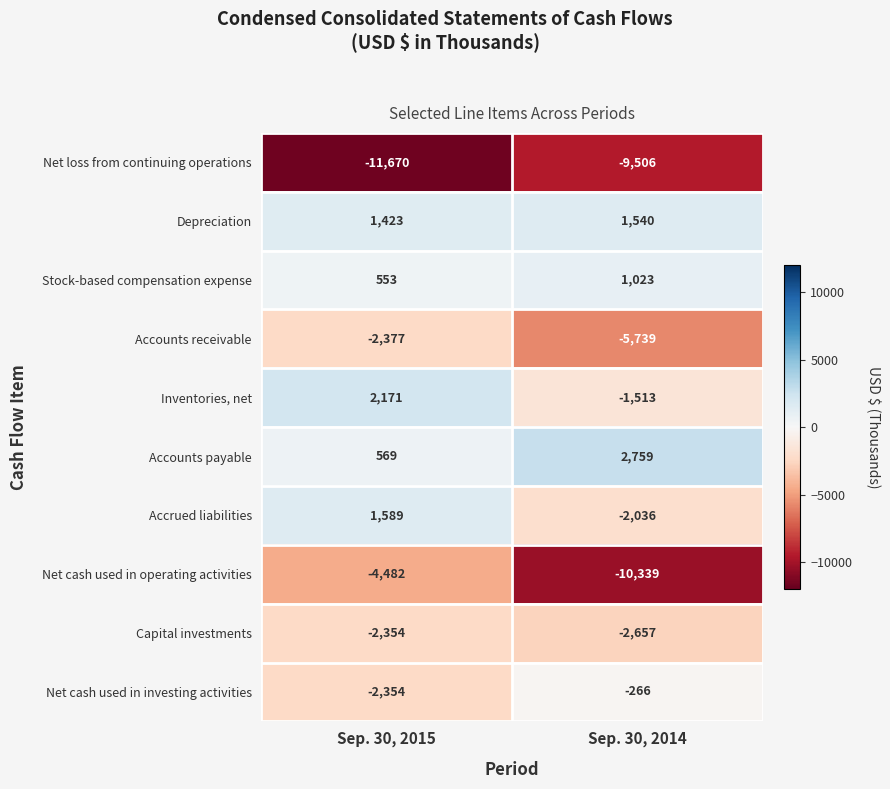

What is the average value of the Accounts payable series?

1664